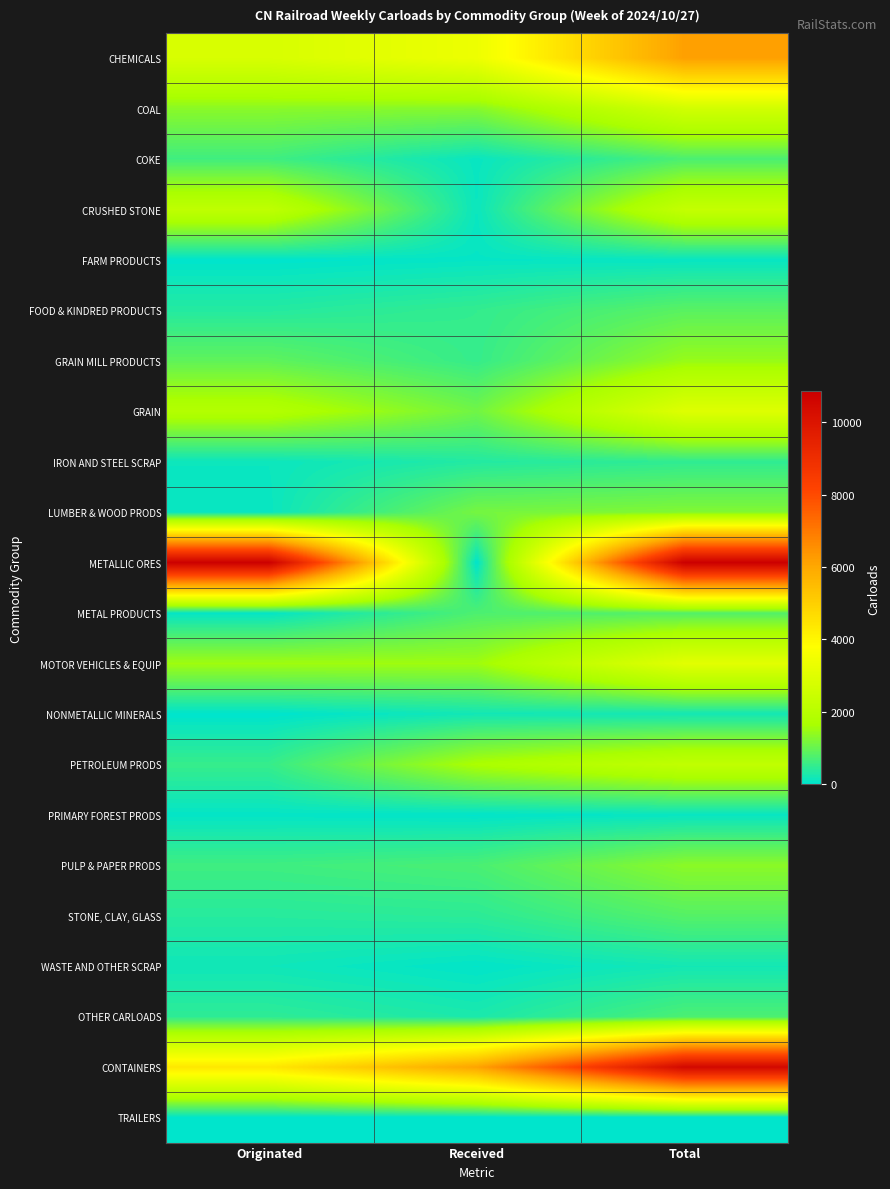

At which category is the sum across all series the highest?

Total